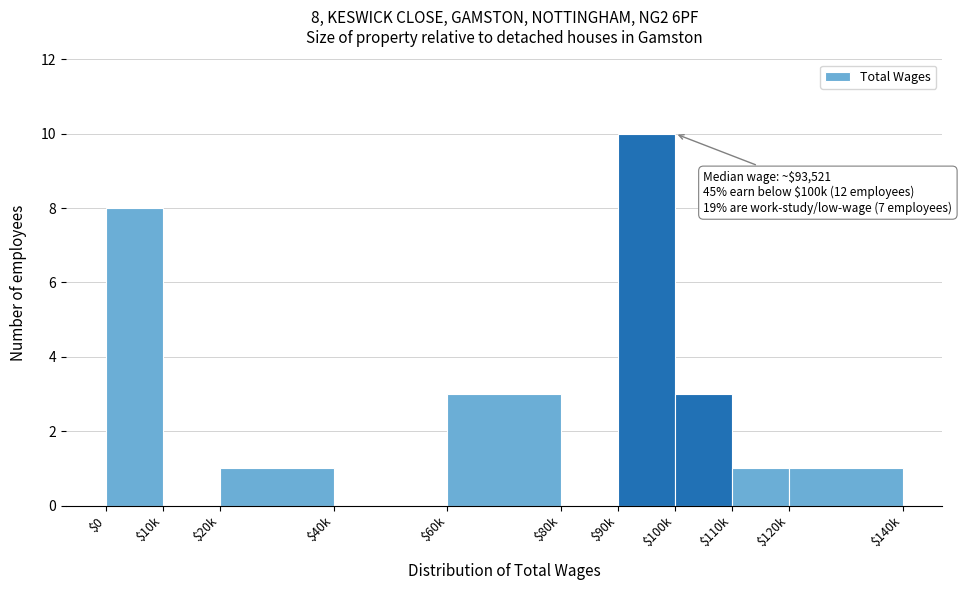

What is the greatest value displayed?

10